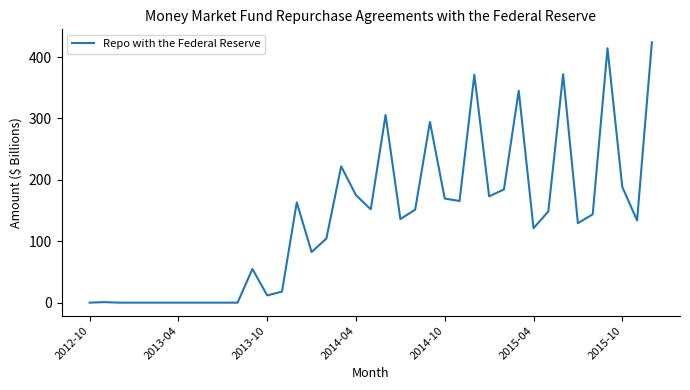

What is the maximum value shown in the chart?

424.0